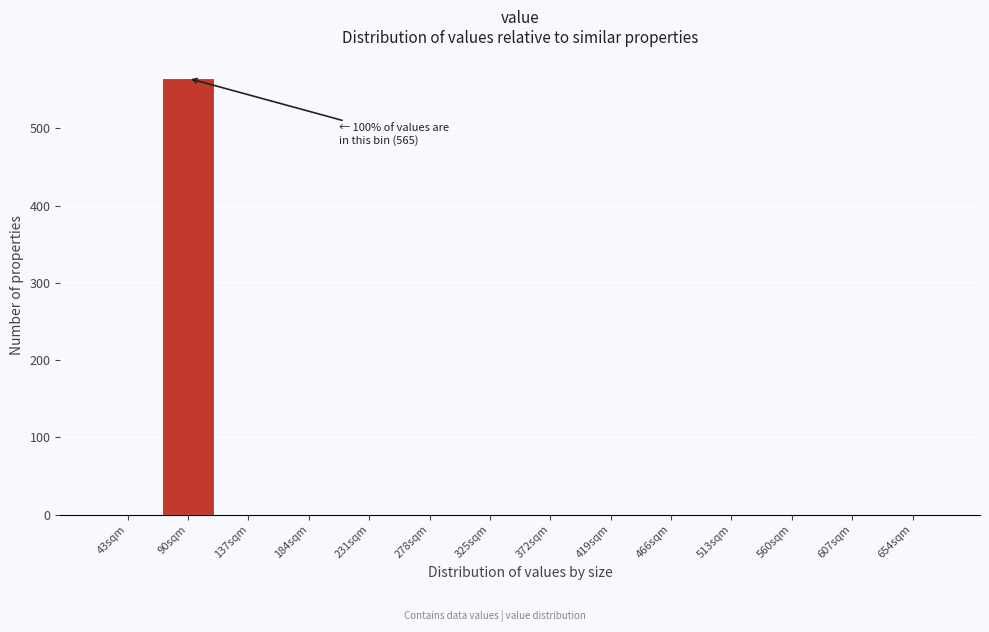

Reading left to right, transcribe all the data shown in this chart.

43sqm=0	90sqm=565	137sqm=0	184sqm=0	231sqm=0	278sqm=0	325sqm=0	372sqm=0	419sqm=0	466sqm=0	513sqm=0	560sqm=0	607sqm=0	654sqm=0